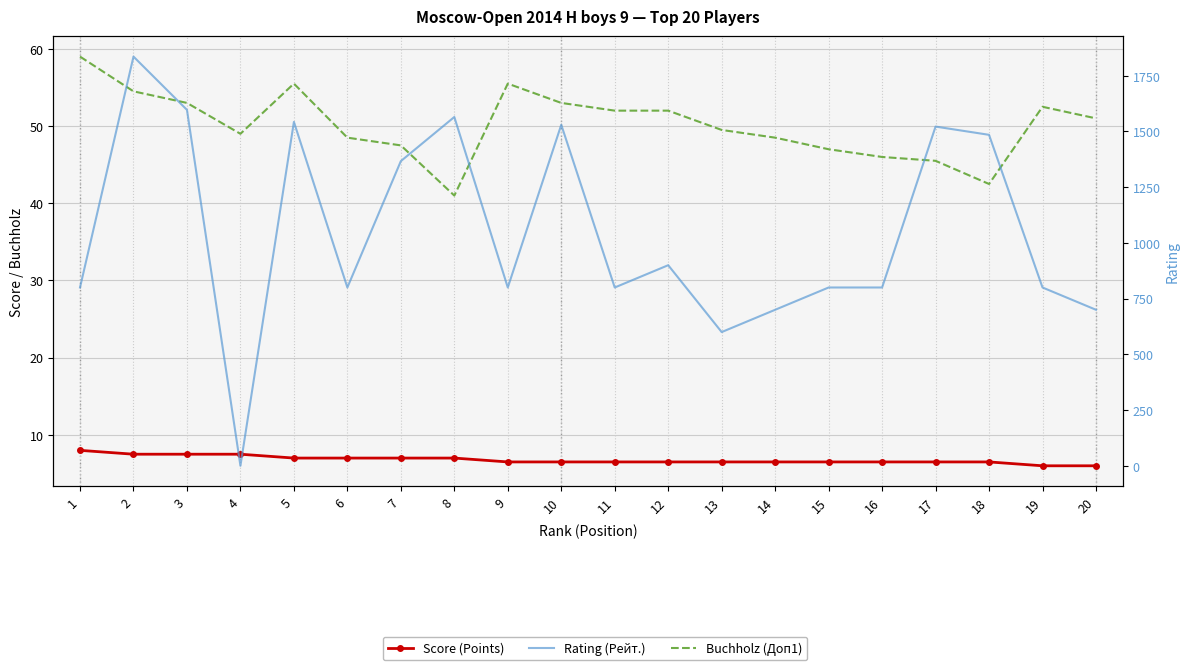

How many interior local peaks does the Buchholz (Доп1) series have?

3